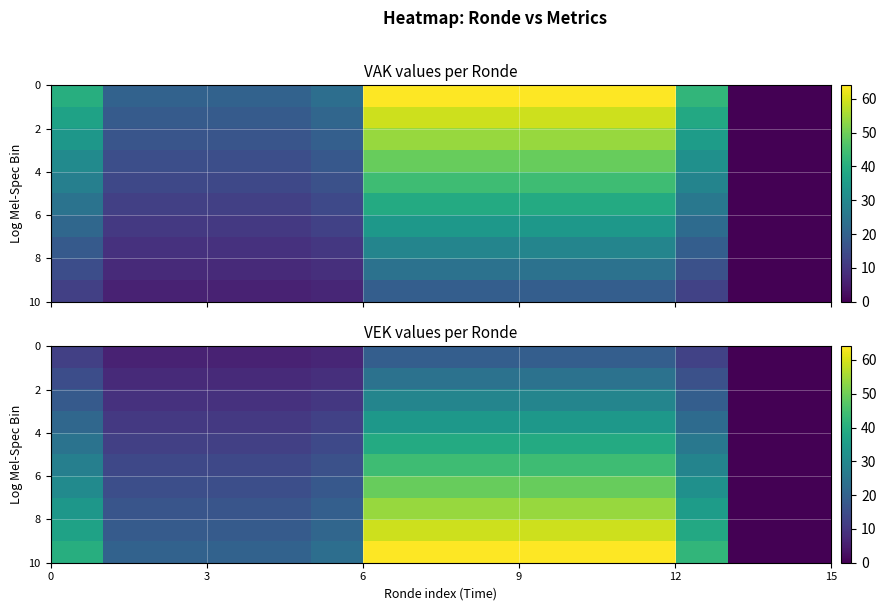

At how many categories does at least one series exceed 7?

13